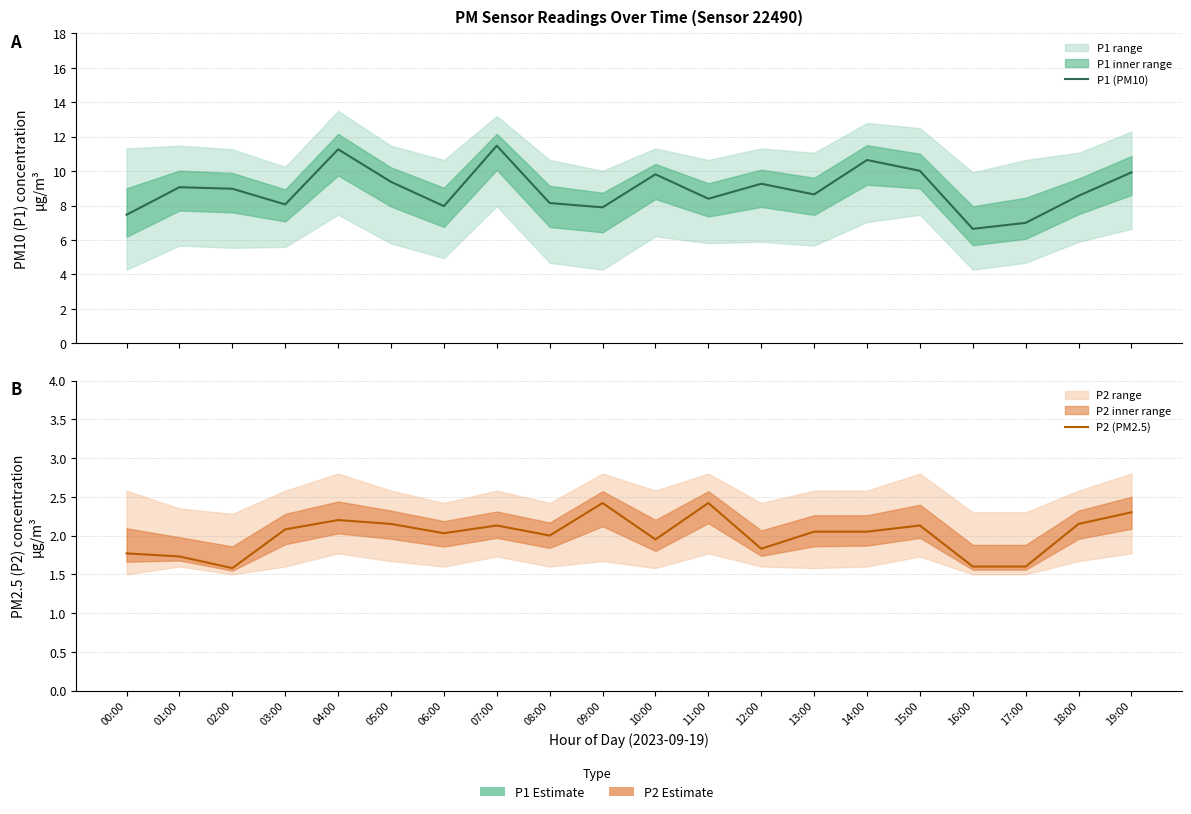

How many data points in P2 (PM2.5) are less than 2?

7